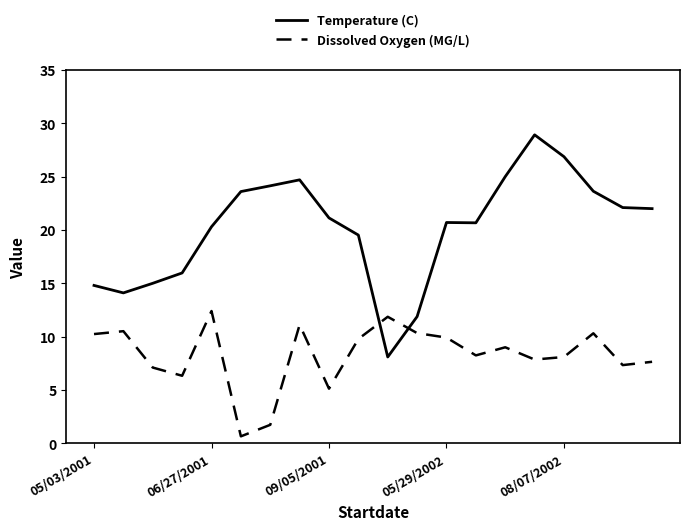

What is the highest value of the Temperature (C) series?

28.9